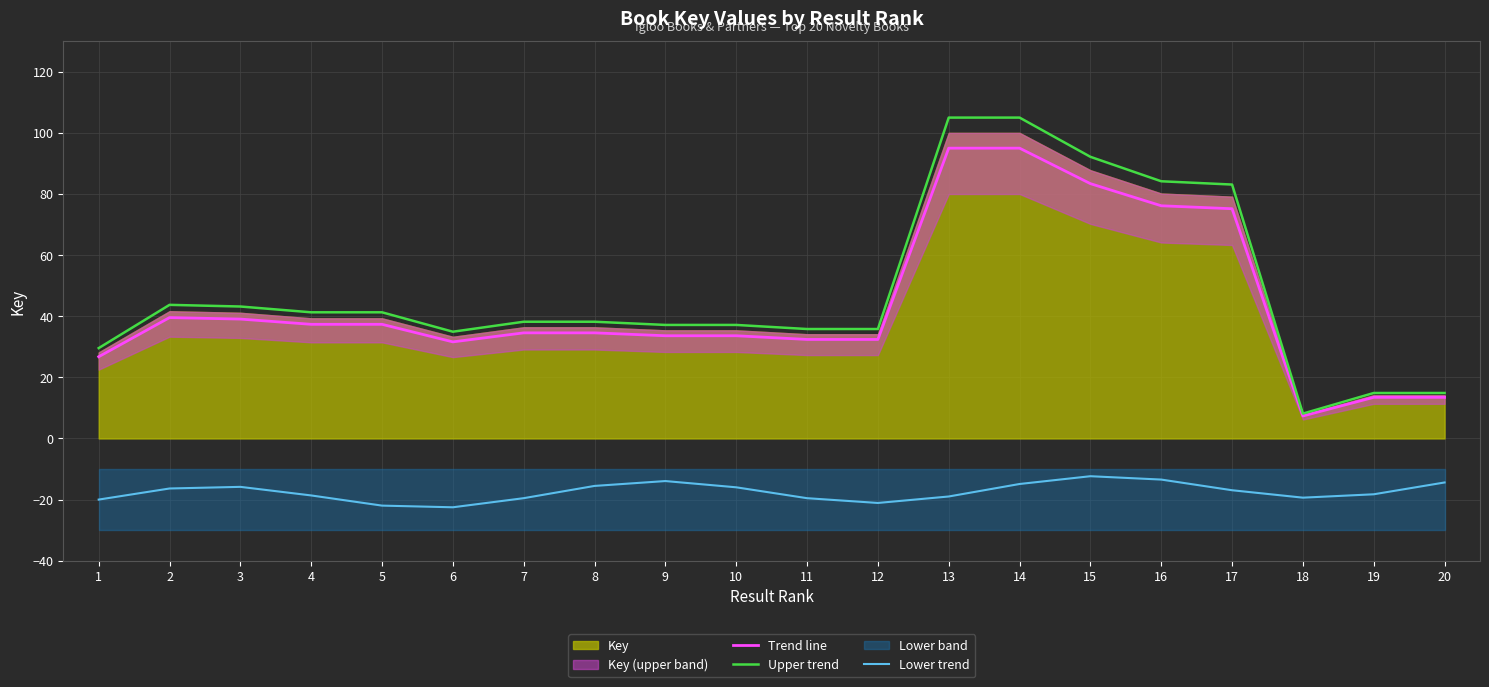

Reading right to left, extract all data points from this chart.

Trend line: 13.5	13.5	7.4	75.2	76.1	83.4	95.0	95.0	32.4	32.4	33.6	33.6	34.6	34.6	31.6	37.4	37.4	39.1	39.6	26.8
Upper trend: 14.9	14.9	8.1	83.1	84.2	92.2	105.0	105.0	35.8	35.8	37.2	37.2	38.2	38.2	34.9	41.3	41.3	43.2	43.7	29.6
Lower trend: -14.4	-18.3	-19.4	-16.9	-13.5	-12.4	-14.9	-19.0	-21.1	-19.5	-16.0	-13.9	-15.5	-19.5	-22.5	-22.0	-18.6	-15.8	-16.4	-20.0